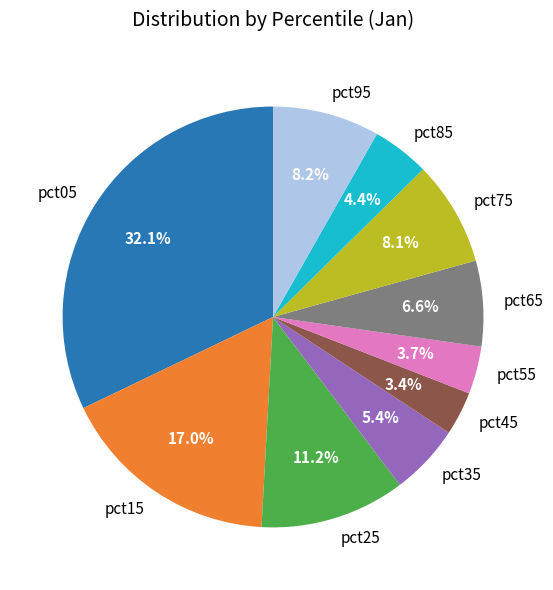

To the nearest percent, what portion does pct15 represent?

17%